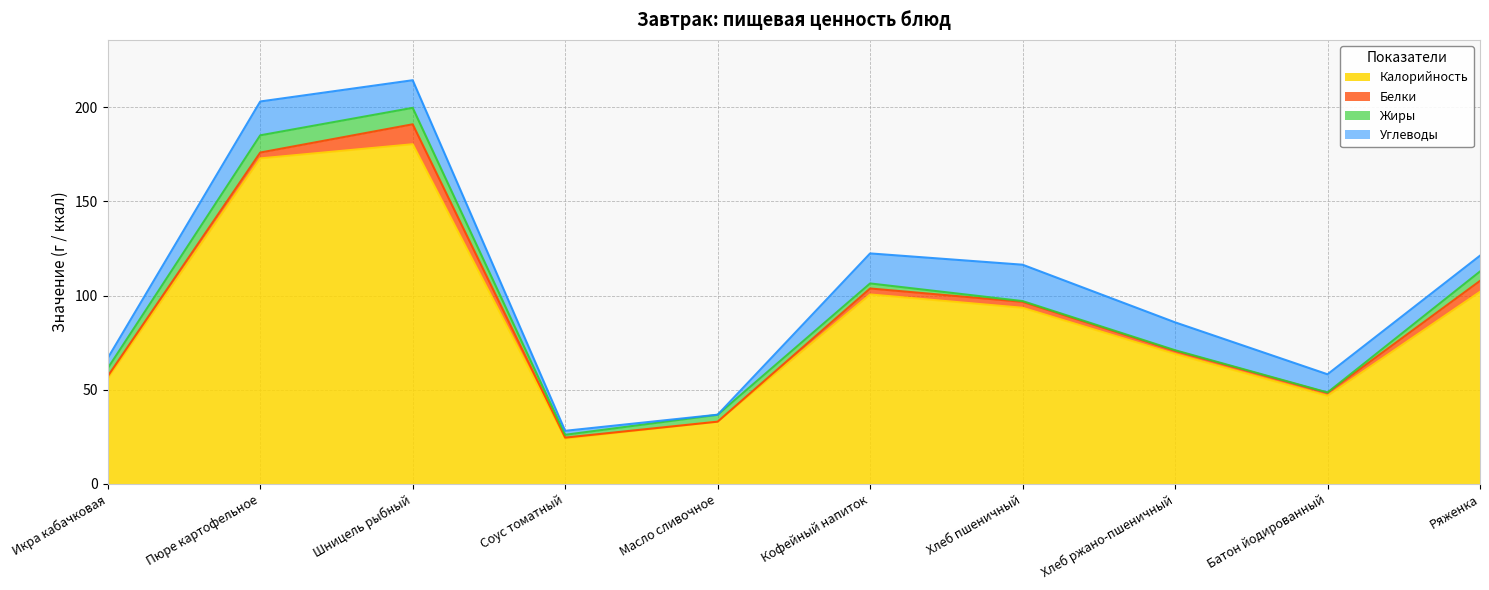

True or false: Калорийность and Углеводы cross at least once.

False